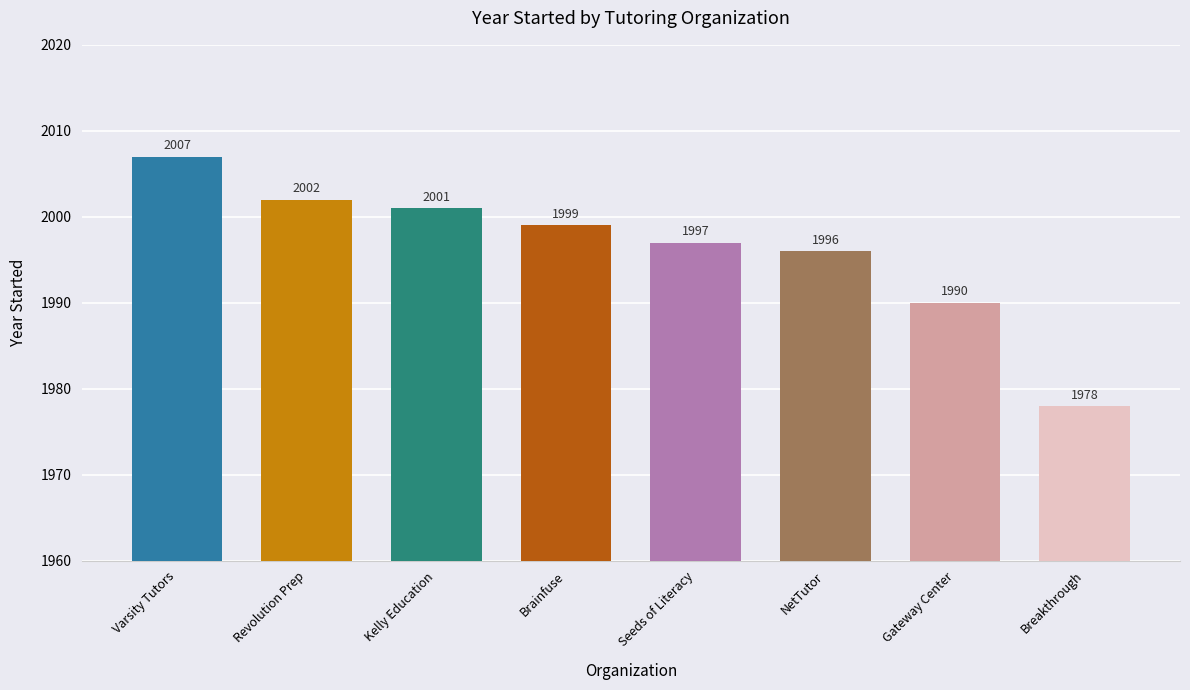

Reading right to left, extract all data points from this chart.

Breakthrough=1978	Gateway Center=1990	NetTutor=1996	Seeds of Literacy=1997	Brainfuse=1999	Kelly Education=2001	Revolution Prep=2002	Varsity Tutors=2007